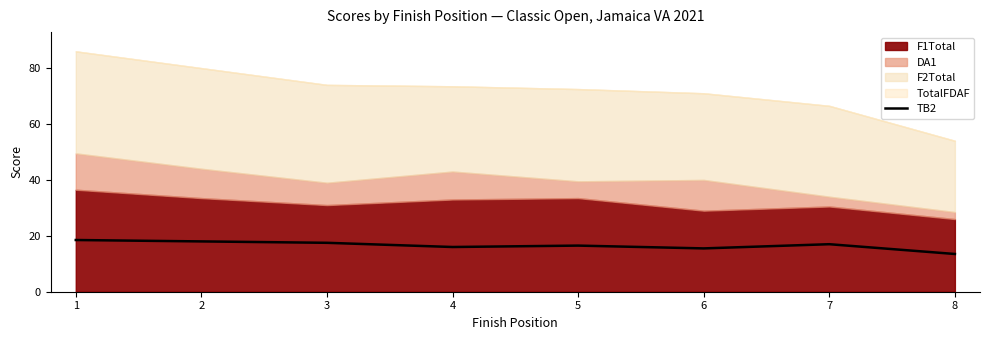

Approximately how many times larger is the value at 6 compared to 5?

0.9